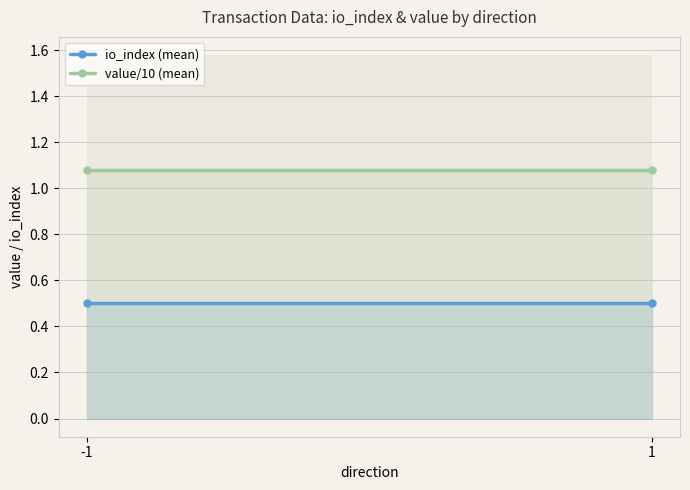

Does the chart have visible grid lines?

Yes